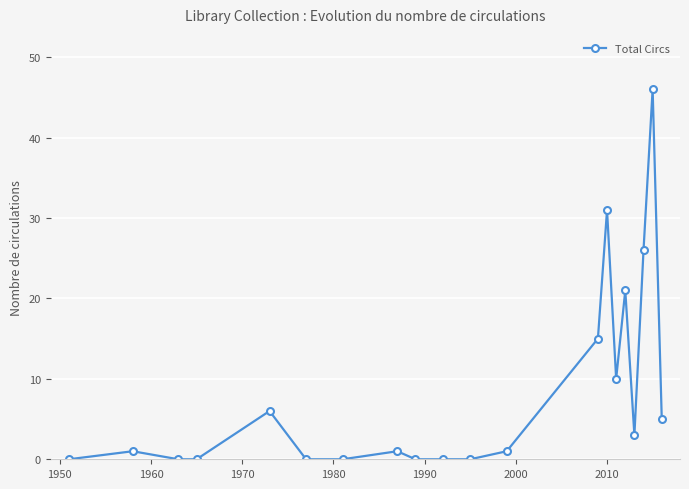

What is the greatest value displayed?

46